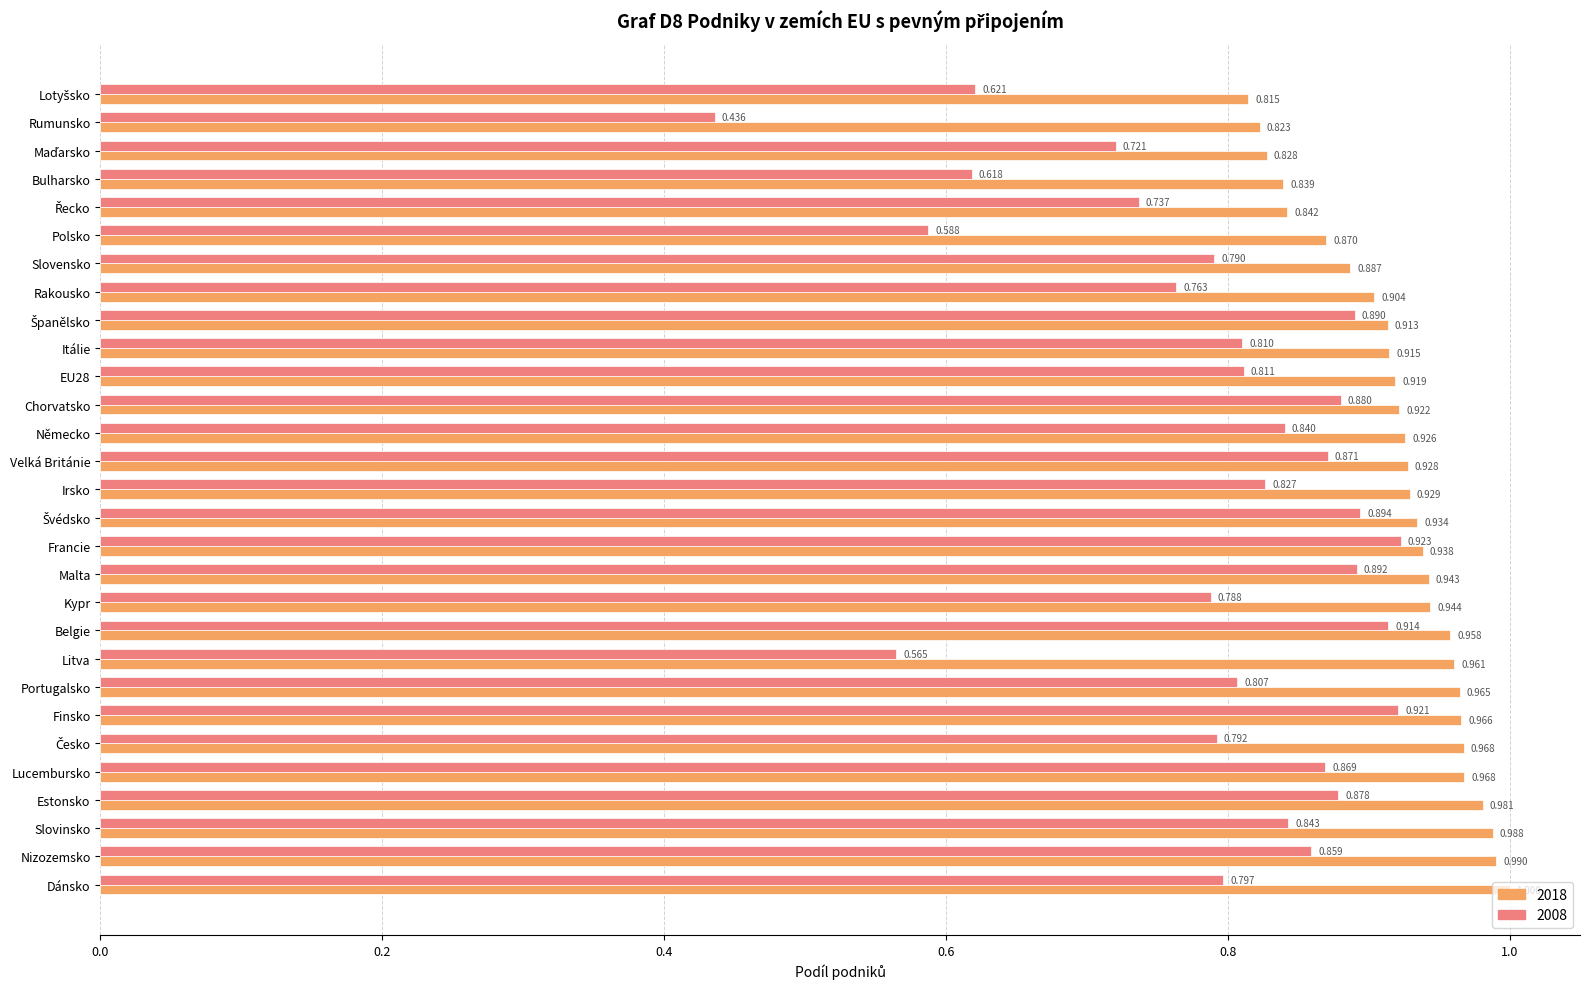

Which category has the highest value across all series?

Dánsko